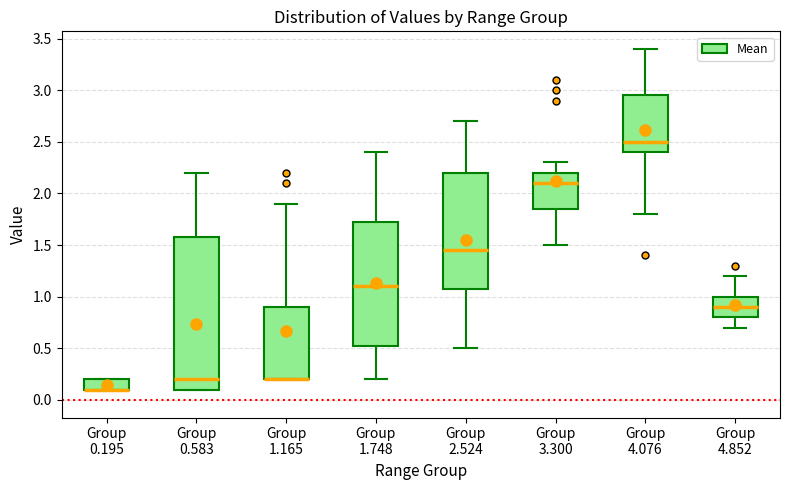

Reading left to right, read every box against the y-axis: the position of its median line, the range the box covers, and the ends of its whiskers. The values are not printed on the chart, so give them approximately, as read against the axis.

Group 0.195: median 0.10 (drawn on the box's lower edge), box 0.10 to 0.20, whiskers 0.10 to 0.20
Group 0.583: median 0.20, box 0.10 to 1.60, whiskers 0.10 to 2.20
Group 1.165: median 0.20 (drawn on the box's lower edge), box 0.20 to 0.90, whiskers 0.20 to 1.90
Group 1.748: median 1.10, box 0.55 to 1.75, whiskers 0.20 to 2.40
Group 2.524: median 1.45, box 1.10 to 2.20, whiskers 0.50 to 2.70
Group 3.300: median 2.10, box 1.85 to 2.20, whiskers 1.50 to 2.30
Group 4.076: median 2.50, box 2.40 to 2.95, whiskers 1.80 to 3.40
Group 4.852: median 0.90, box 0.80 to 1.00, whiskers 0.70 to 1.20